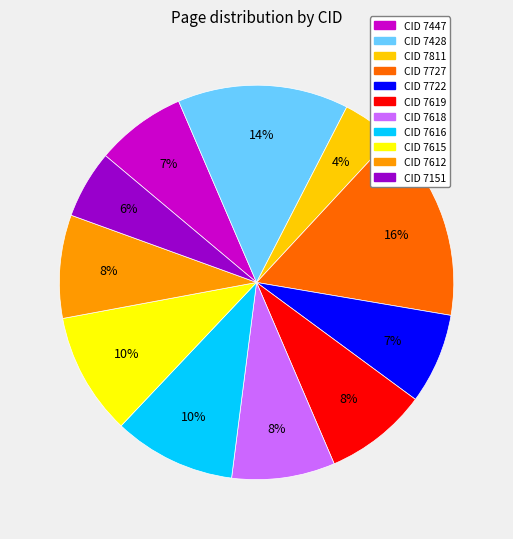

To the nearest percent, what is the average slice percentage?

9%